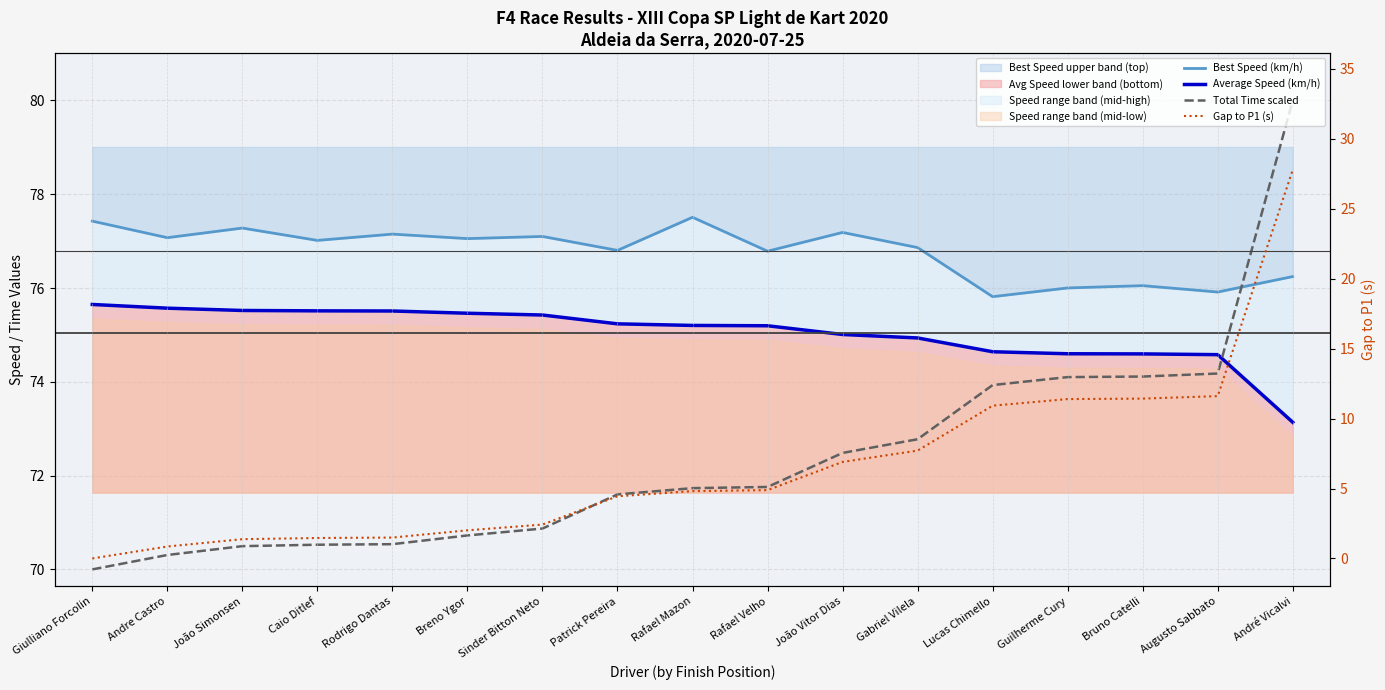

List the series in order of their peak value, highest first.

Total Time scaled, Best Speed (km/h), Average Speed (km/h), Gap to P1 (s)